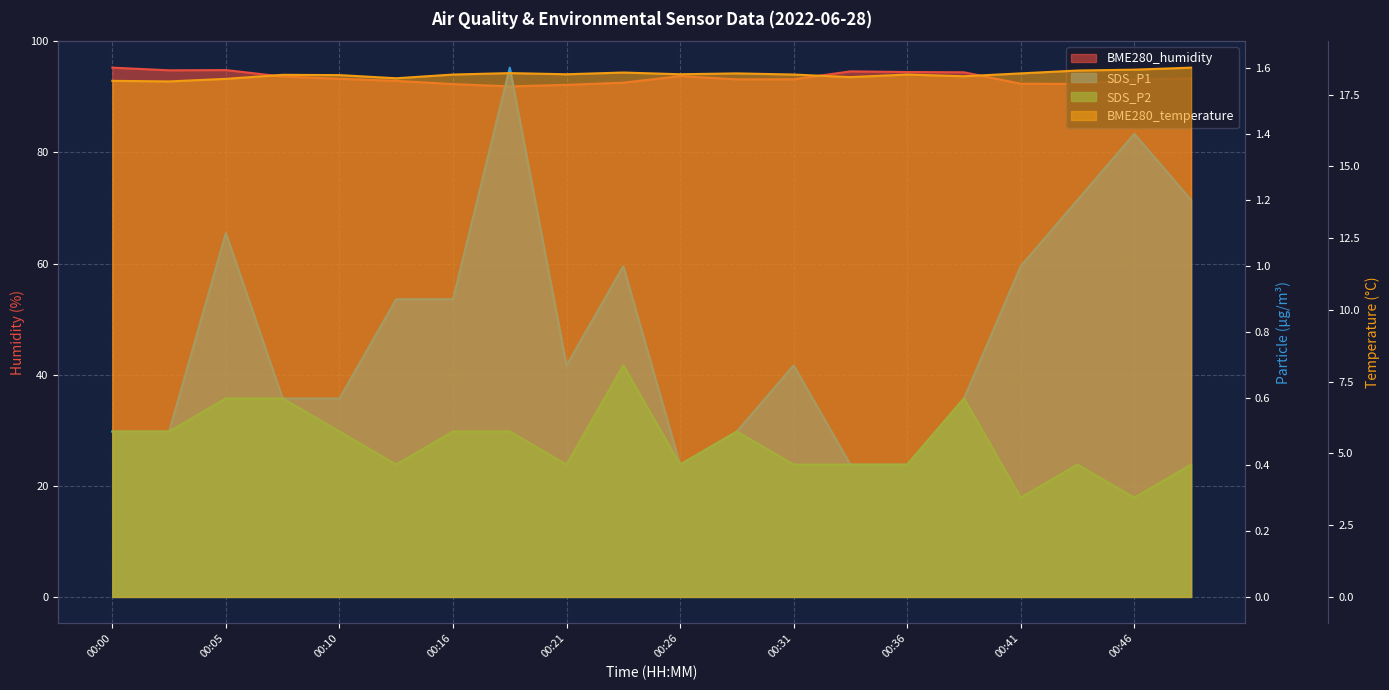

Is the value of BME280_temperature at 00:21 greater than the value of SDS_P2 at 00:00?

Yes